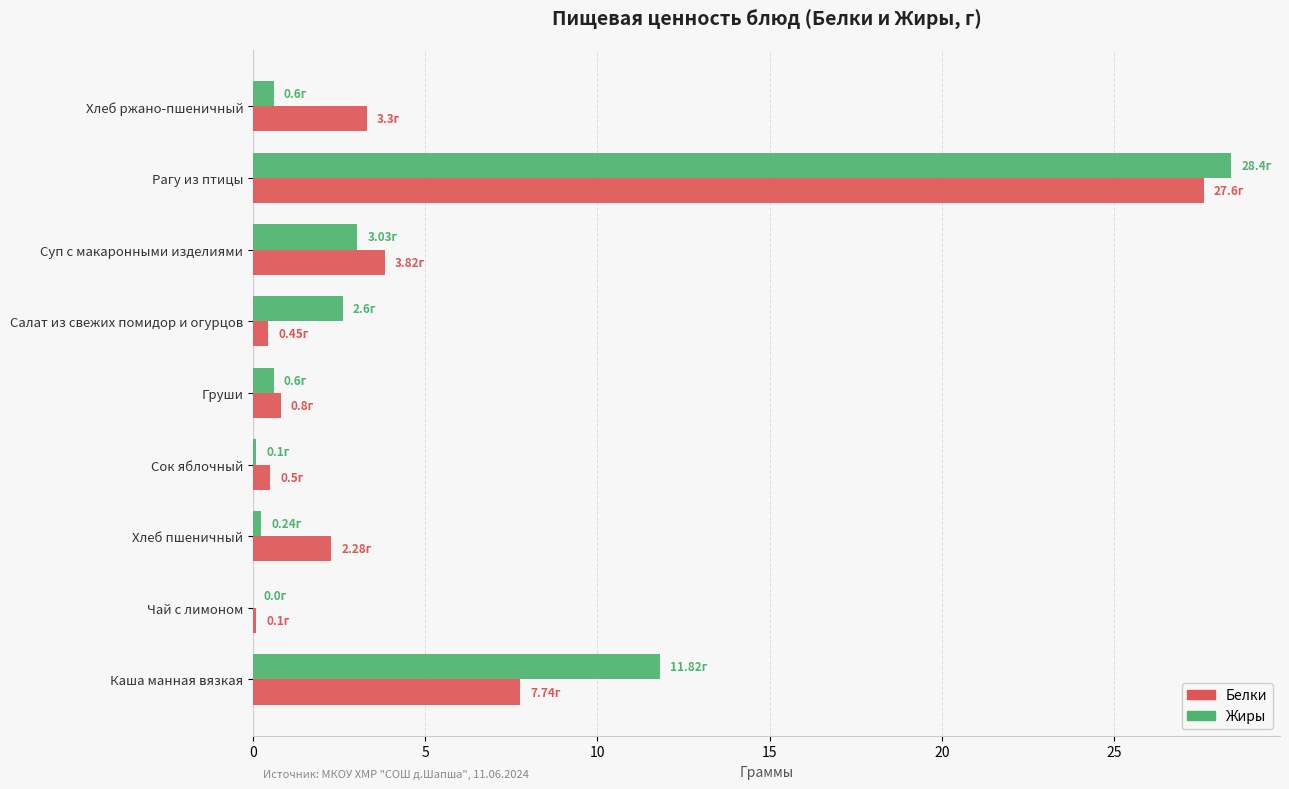

How many data points does each series have?

9